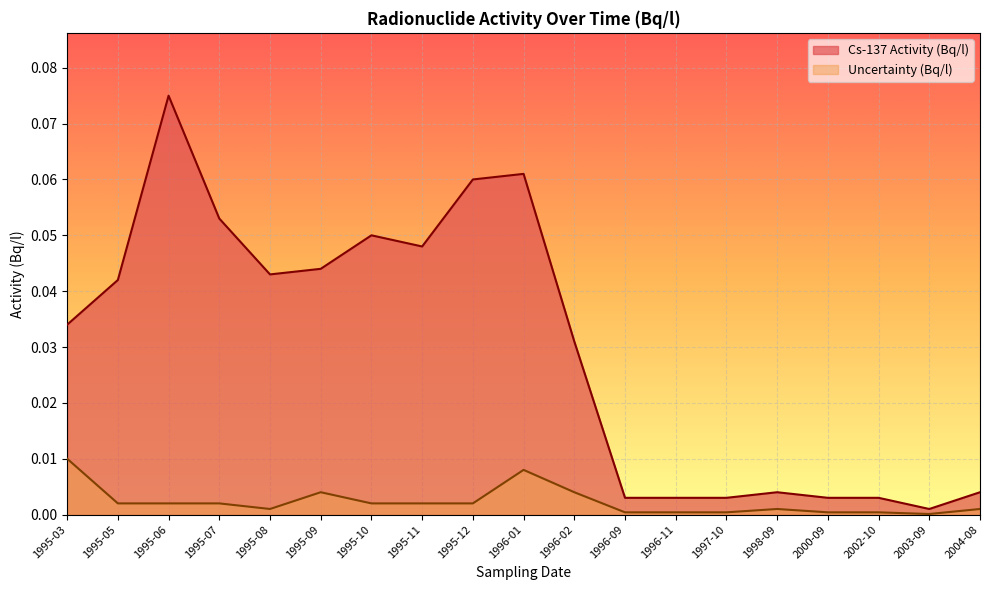

Which series has the widest spread of values?

Cs-137 Activity (Bq/l)